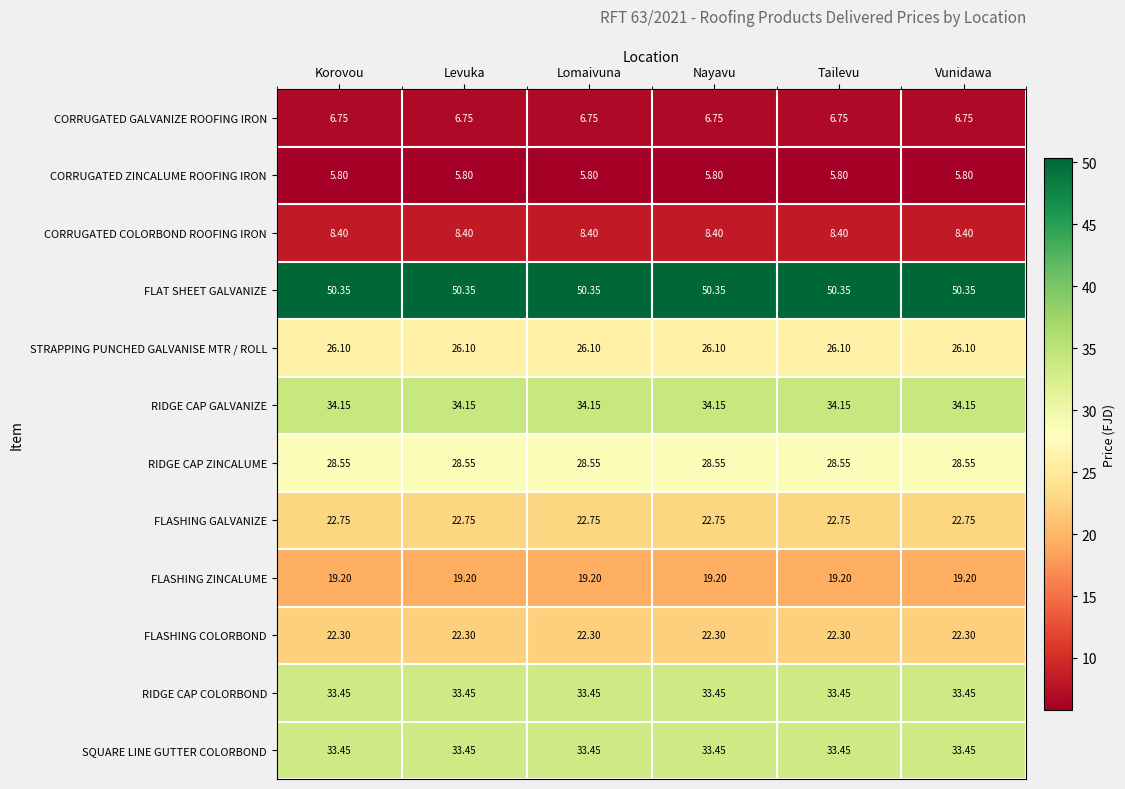

What is the smallest value displayed?

5.8